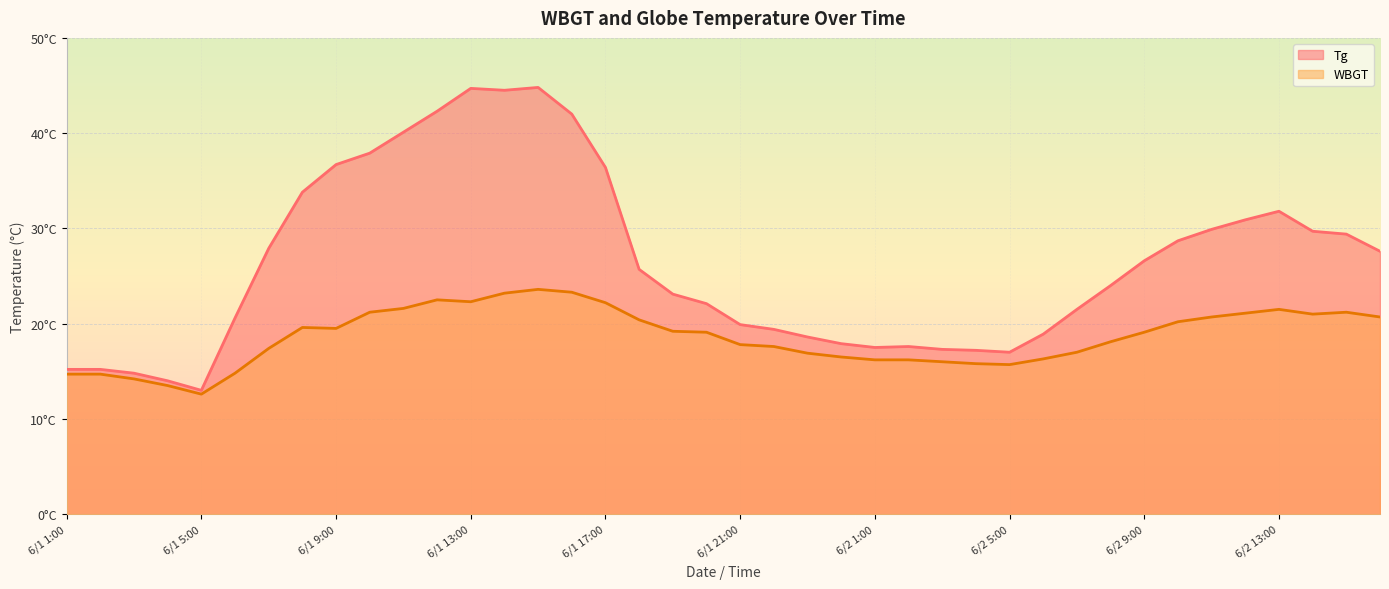

What value does the WBGT_line series have at 6/2 9:00?

19.1